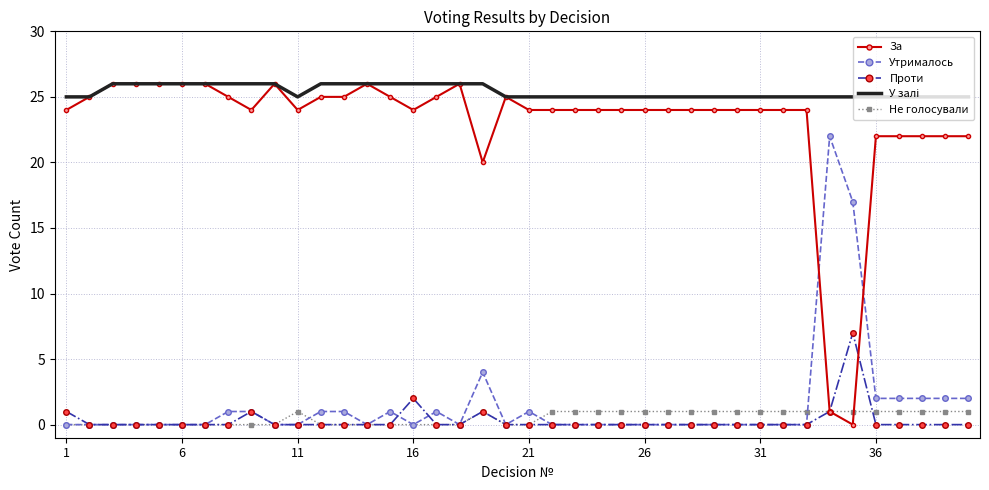

Which series has the largest range (max minus min)?

За